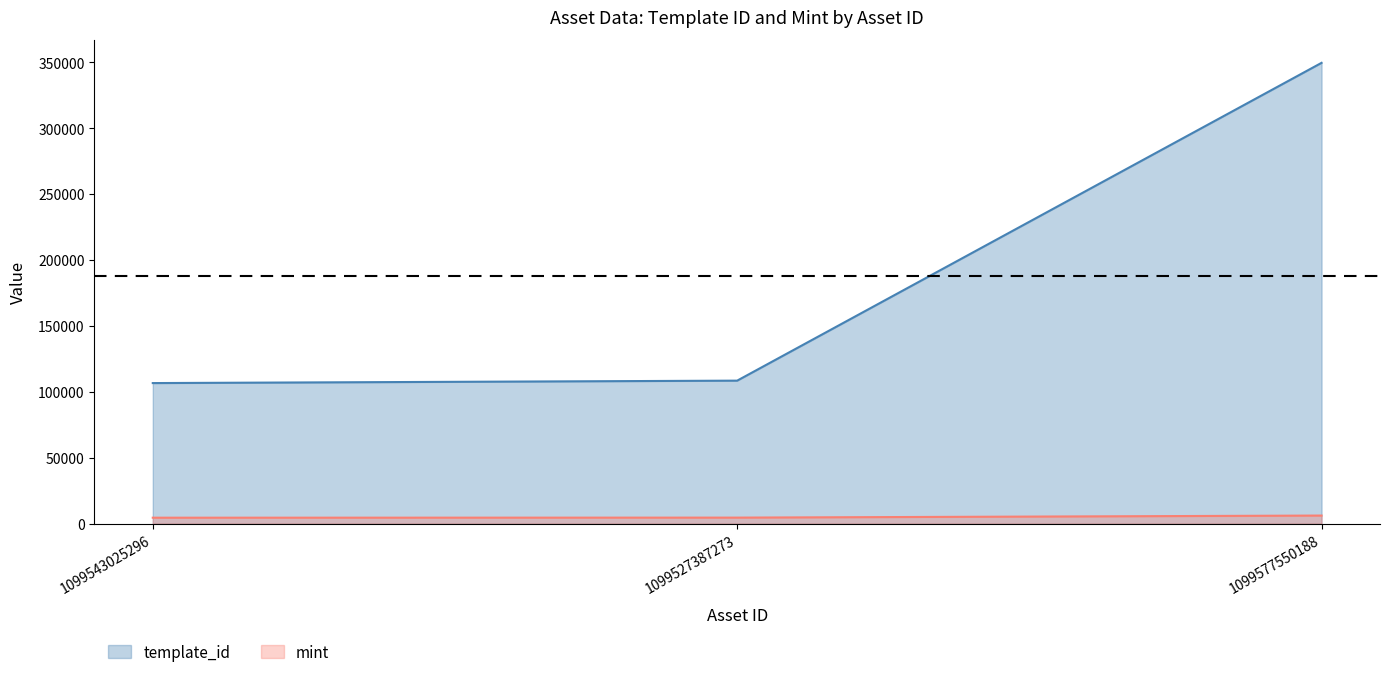

What is the value of the mint point at the 2nd from the left?

4602